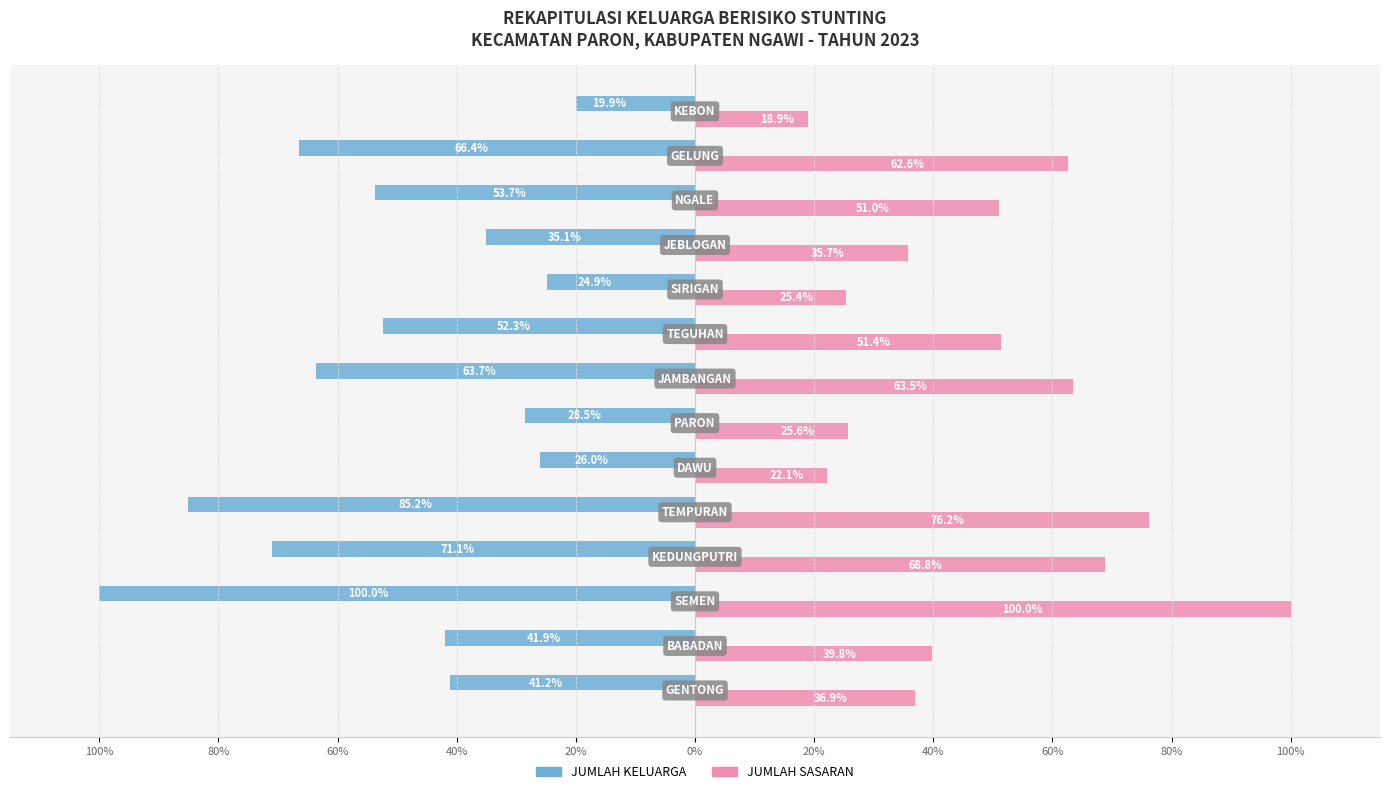

What is the average value of the JUMLAH KELUARGA series?

-50.7